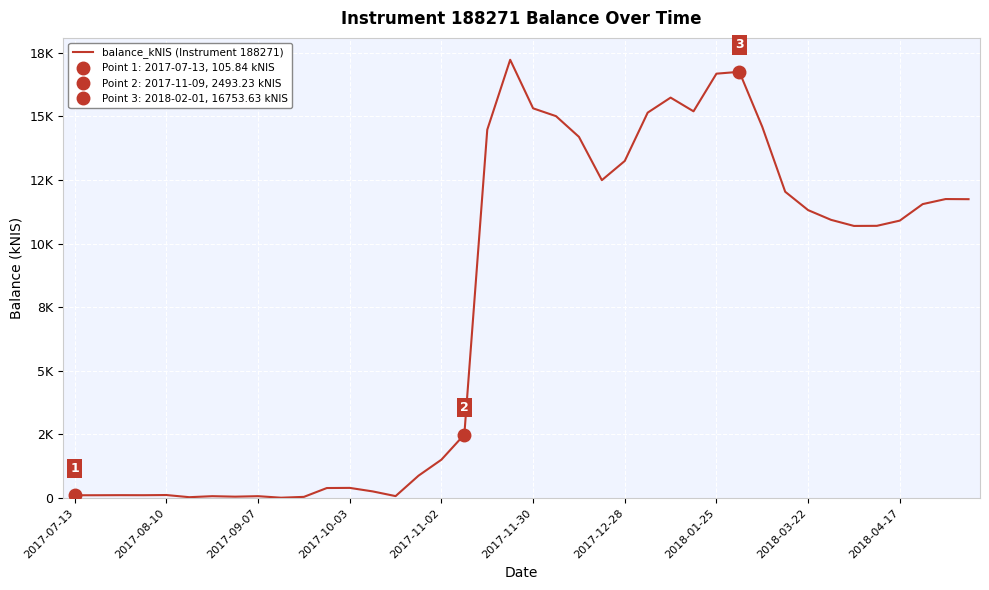

True or false: the data shows 5255.3 at 25.

False